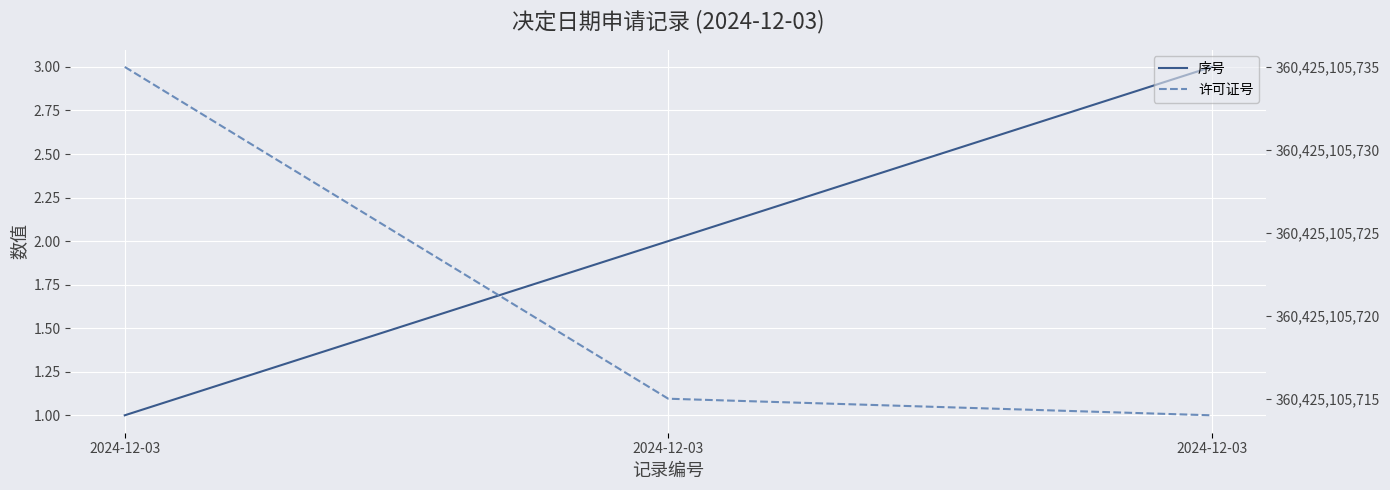

Which category has the highest value in the 序号 series?

2024-12-03